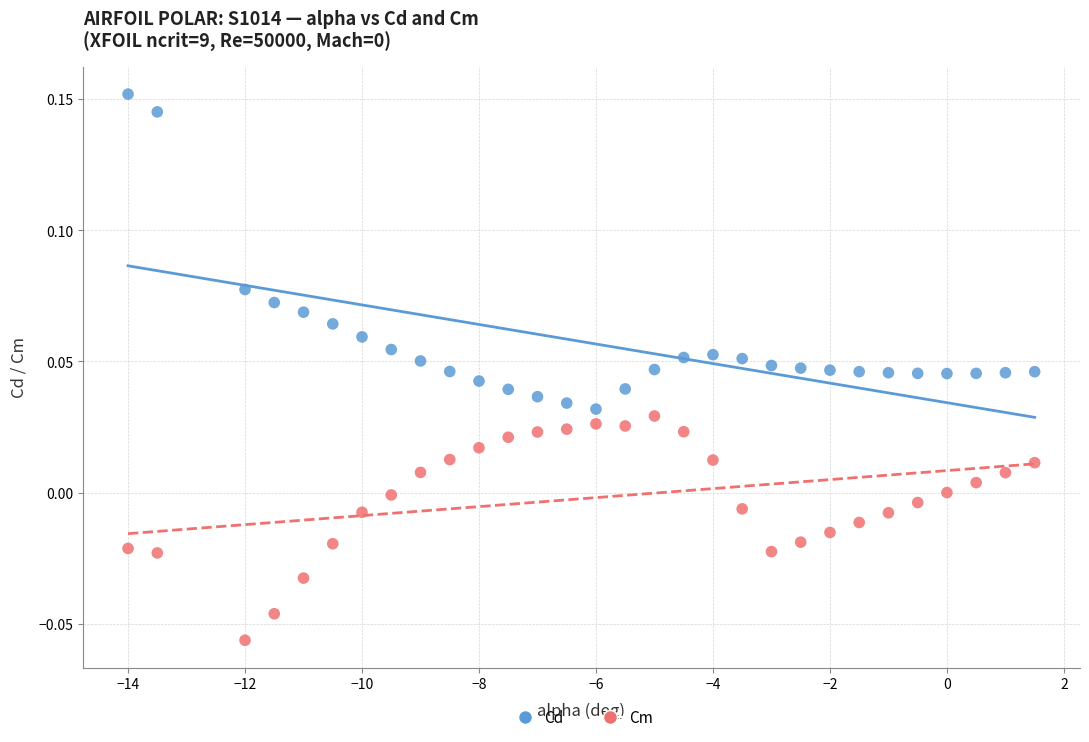

Which series reaches the minimum Y coordinate?

Cm